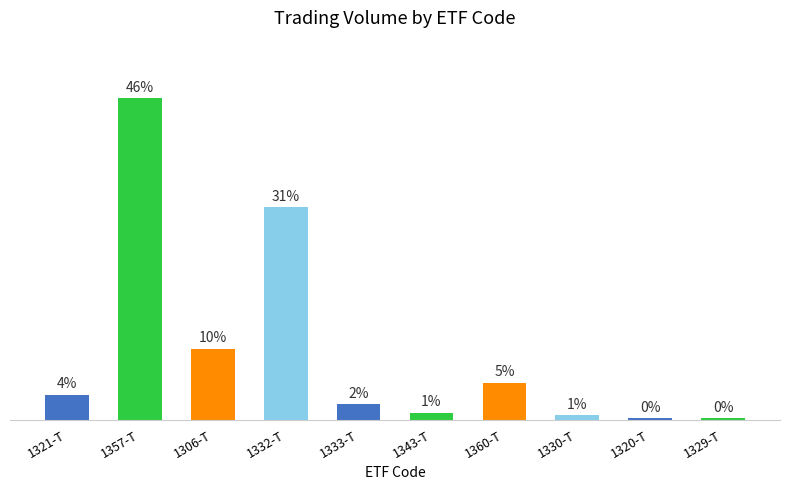

Approximately how many times larger is the value at 1321-T compared to 1343-T?

3.8